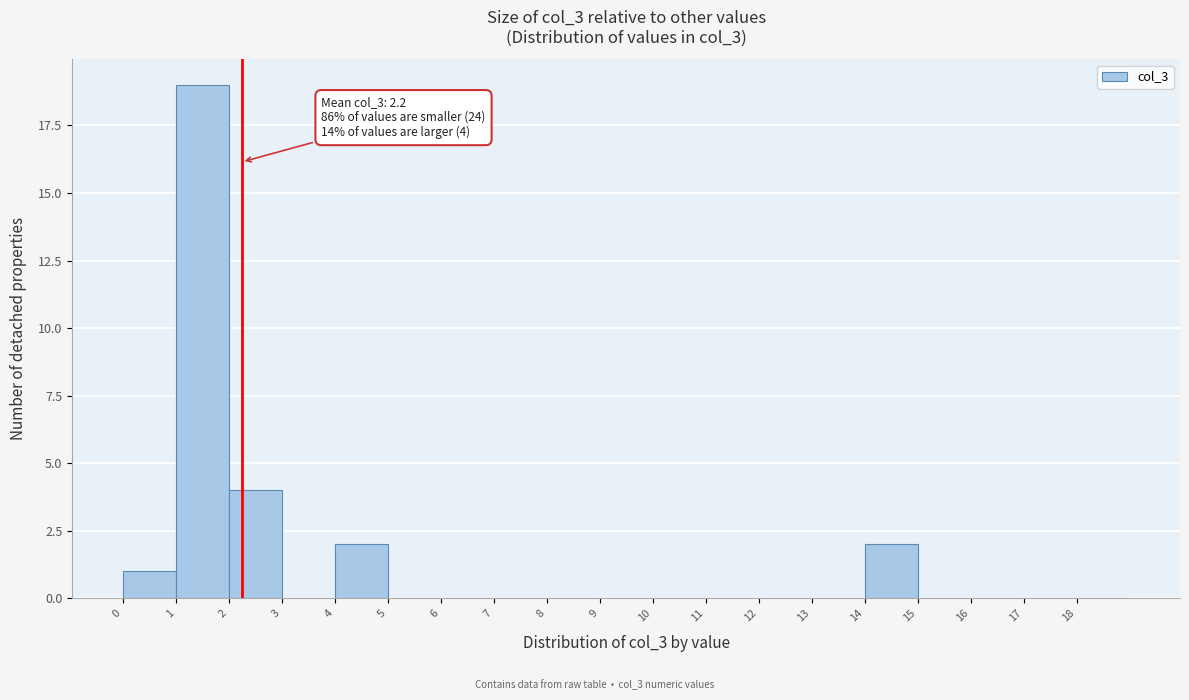

Over which range of the x-axis is the bar tallest?

1 to 2